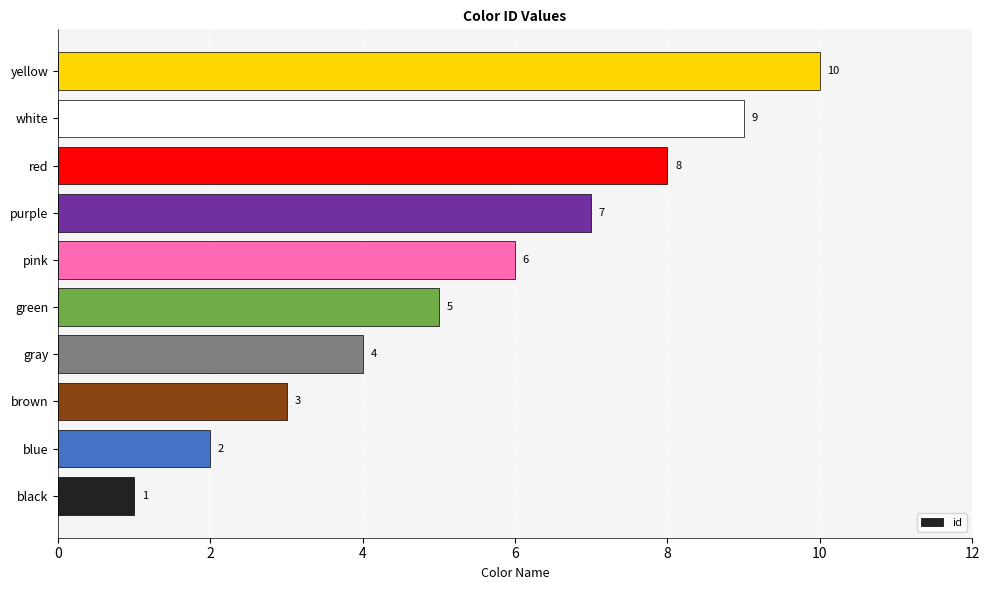

At which category does the chart reach its peak across all series?

yellow